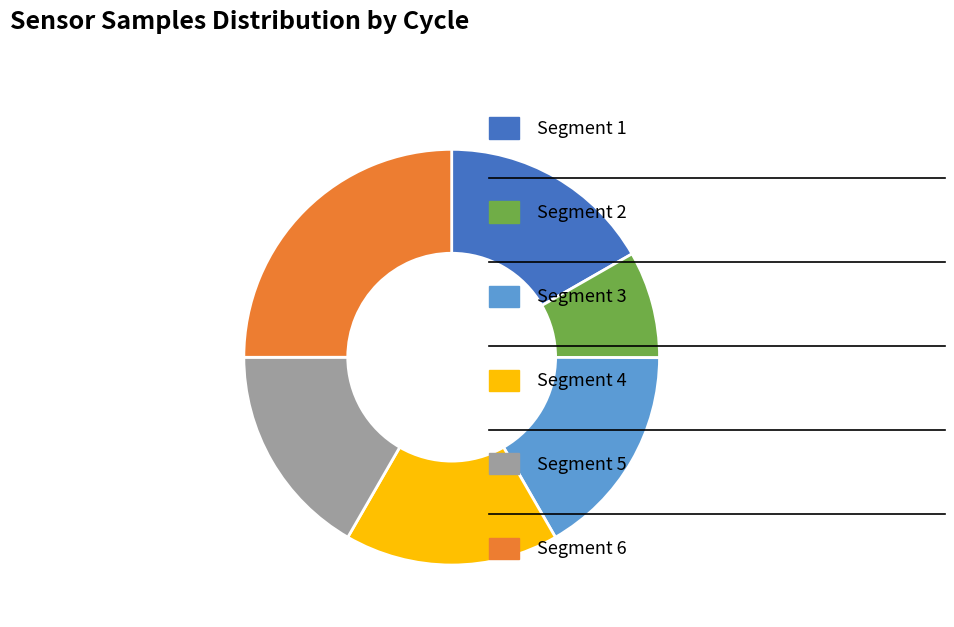

Is there a majority slice in this chart?

No